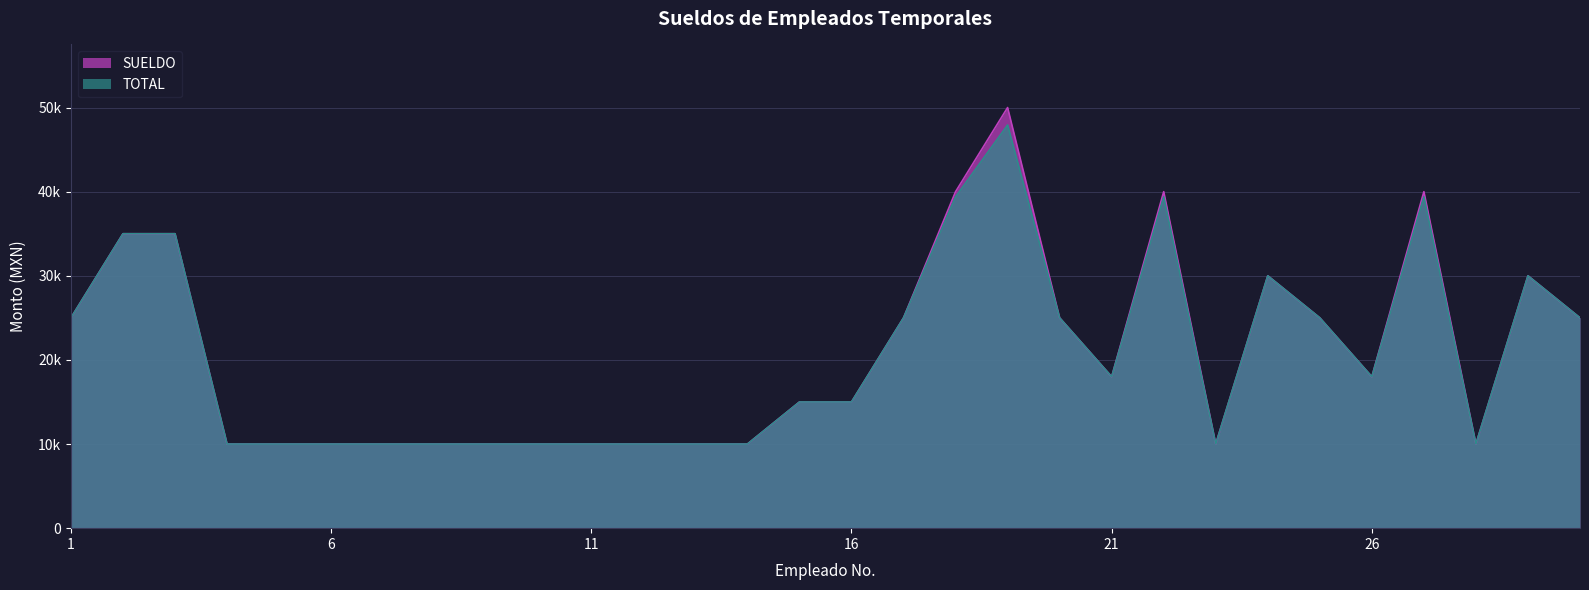

What is the approximate value of SUELDO at 7?

10000.0